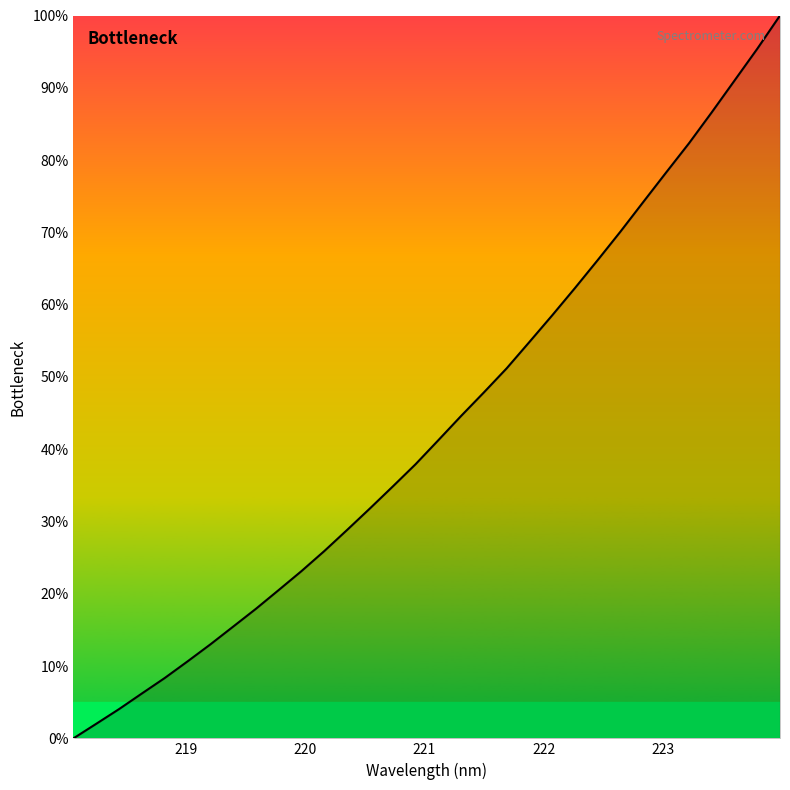

What is the greatest value displayed?

100.0